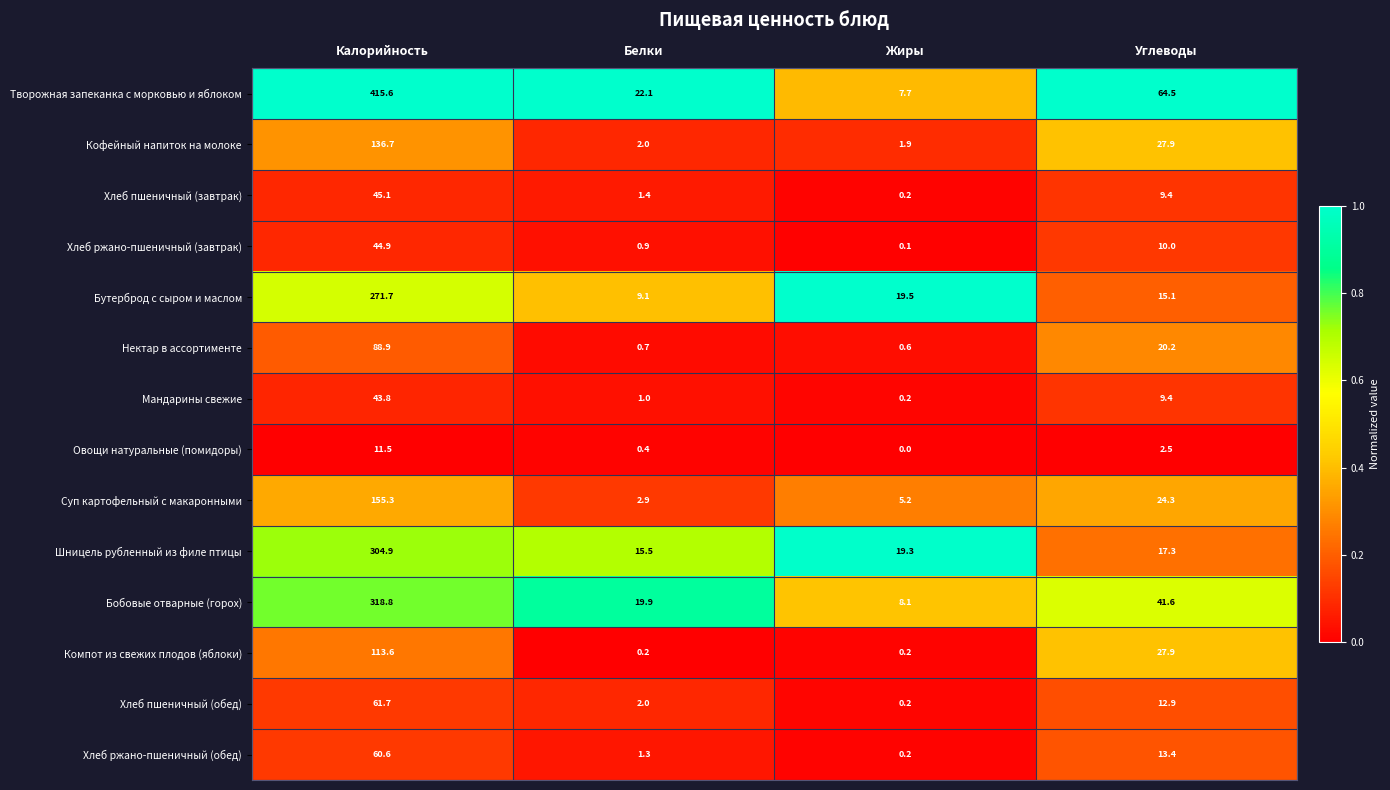

List the labels in order of Хлеб ржано-пшеничный (обед) value, smallest first.

Жиры, Белки, Углеводы, Калорийность